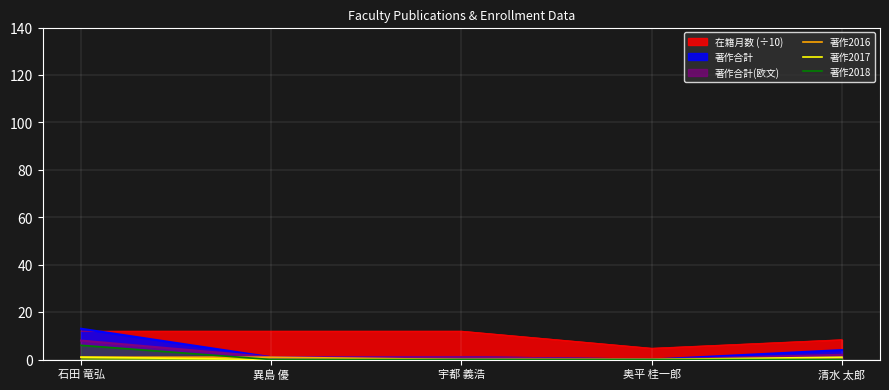

Rank the categories by 著作2018 value from highest to lowest.

石田 竜弘, 異島 優, 宇都 義浩, 奥平 桂一郎, 清水 太郎